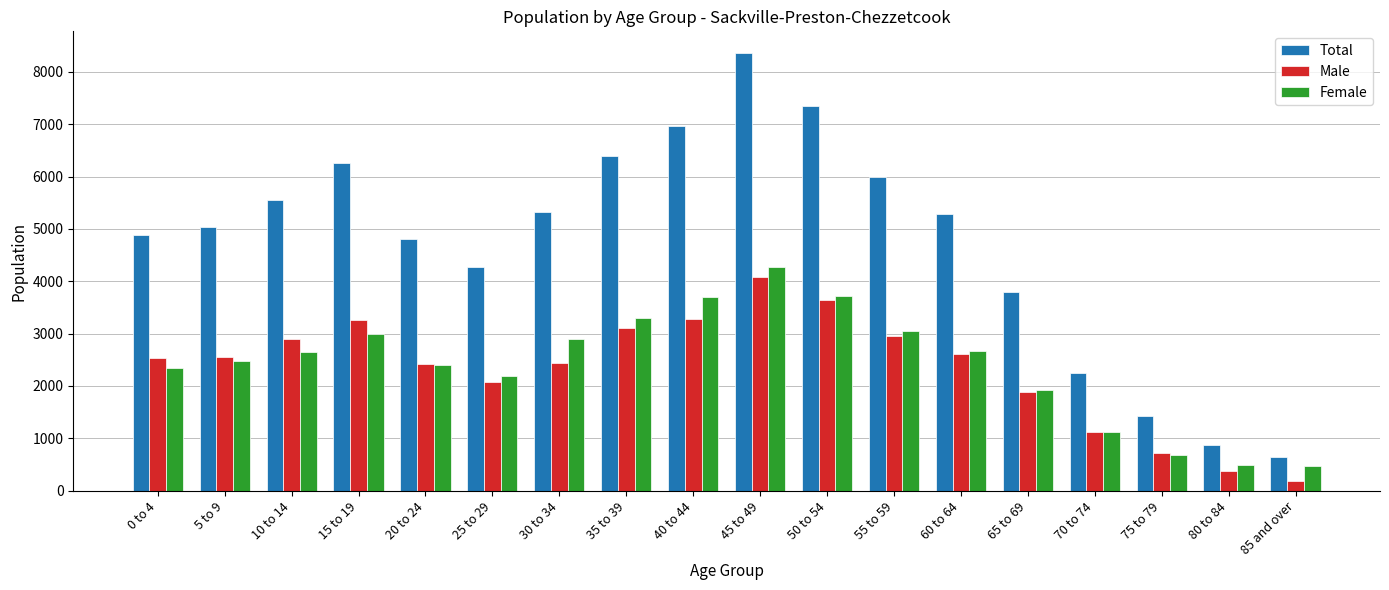

What is the total value across all series at 10 to 14?

11090